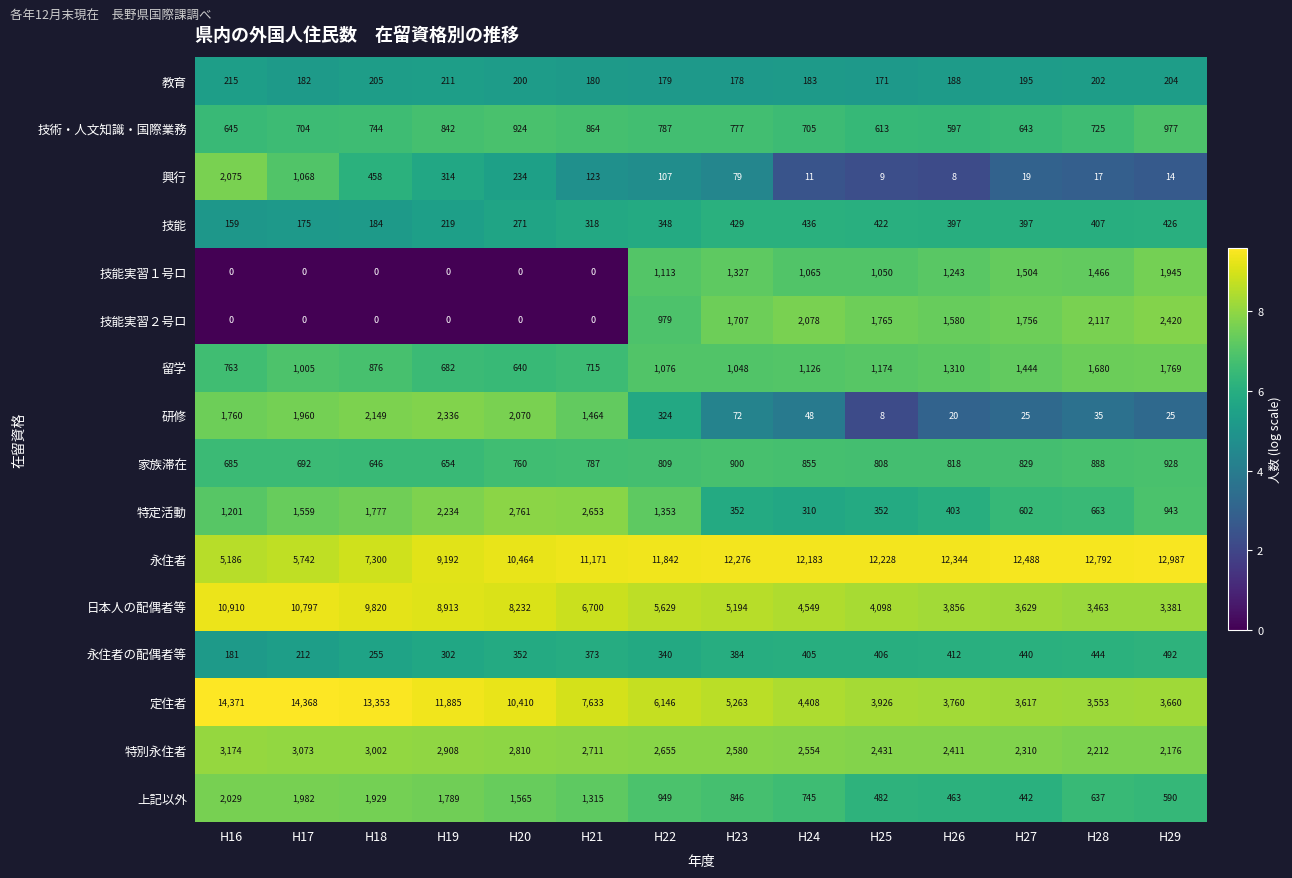

Which label corresponds to the largest value in the chart?

H16